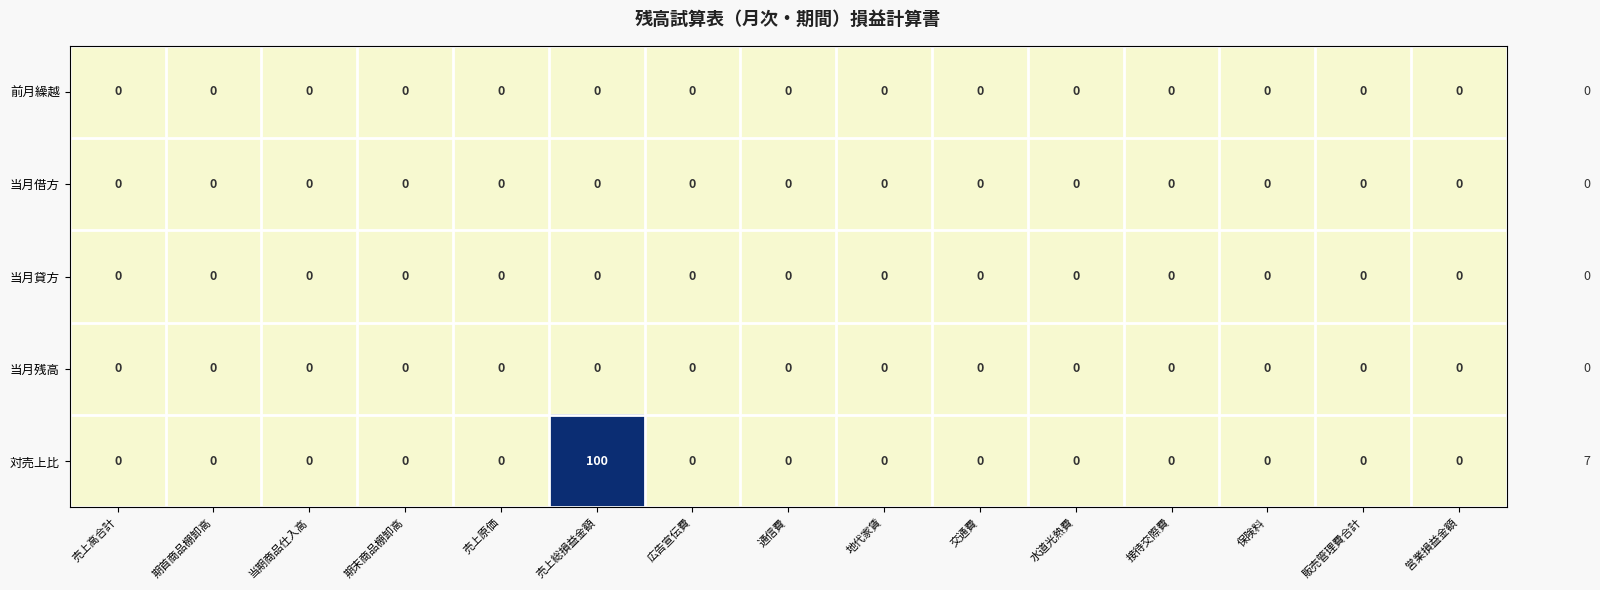

Which series has the widest spread of values?

対売上比